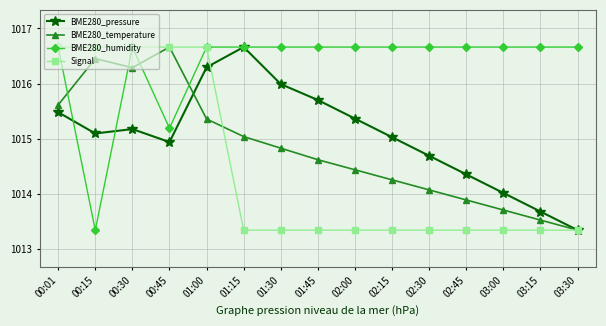

Is this an area chart (filled region under the line)?

No